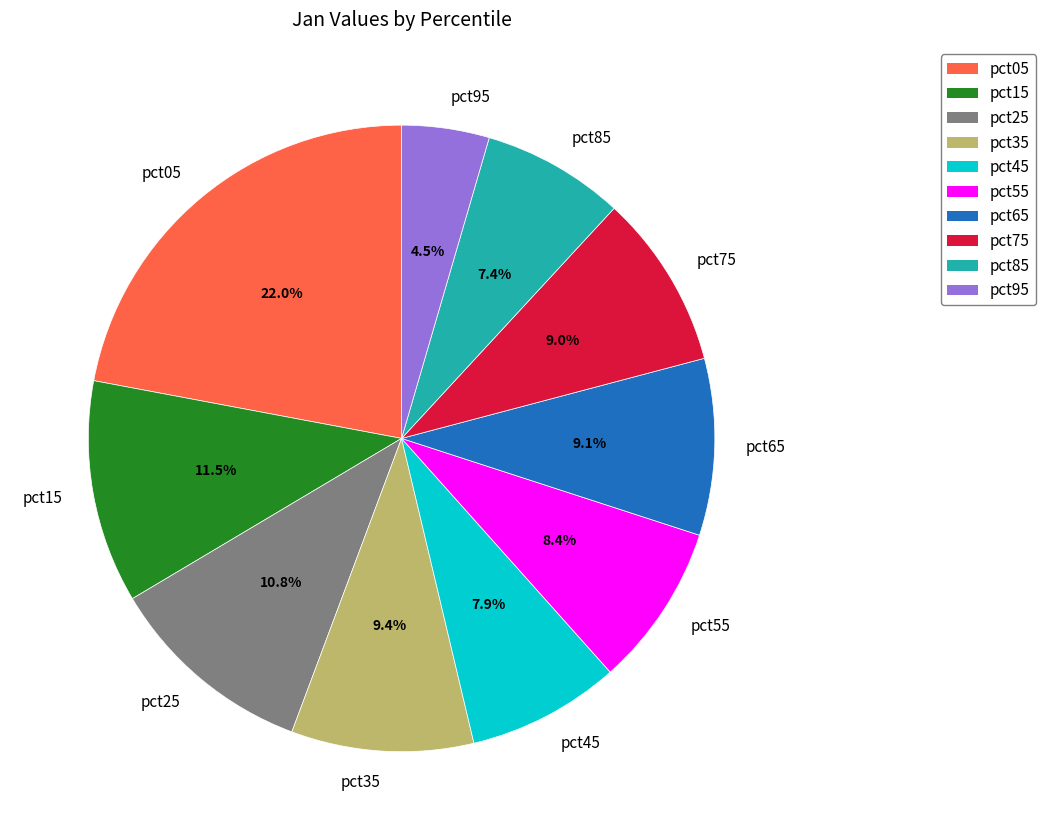

Does pct55 account for over 50% of the chart?

No